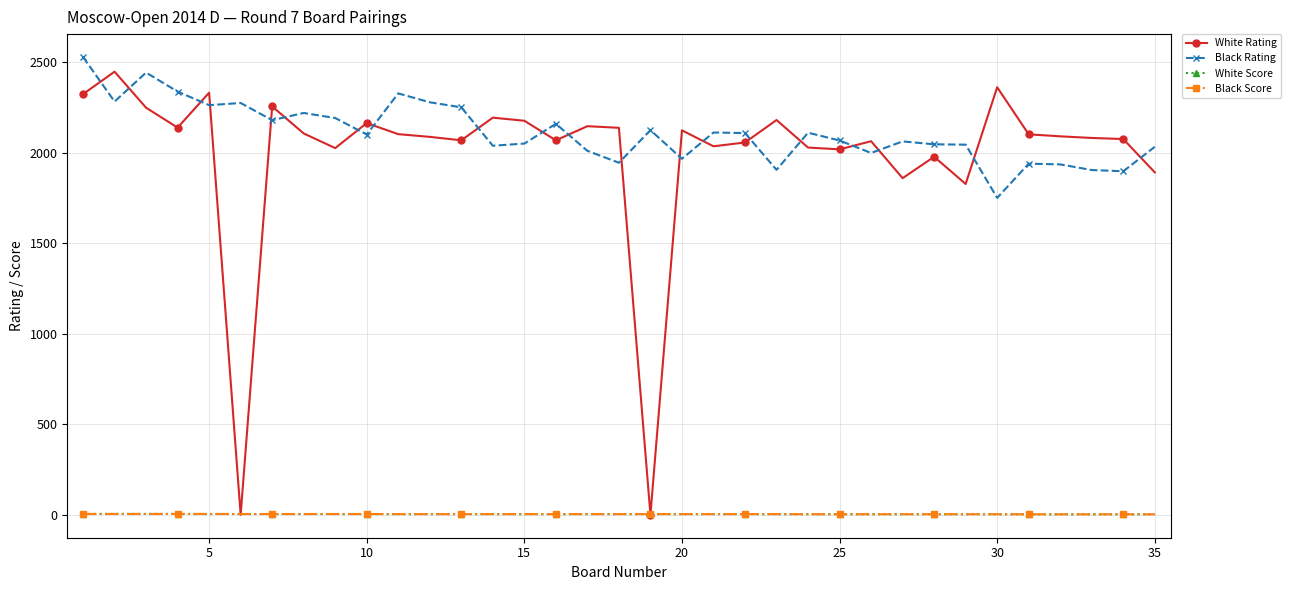

What is the sum of all Black Rating values?

73868.0